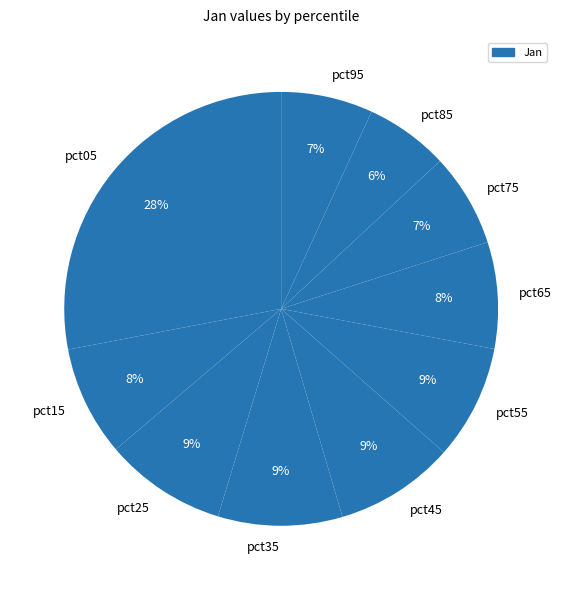

Is the sum of pct65 and pct85 greater than half?

No